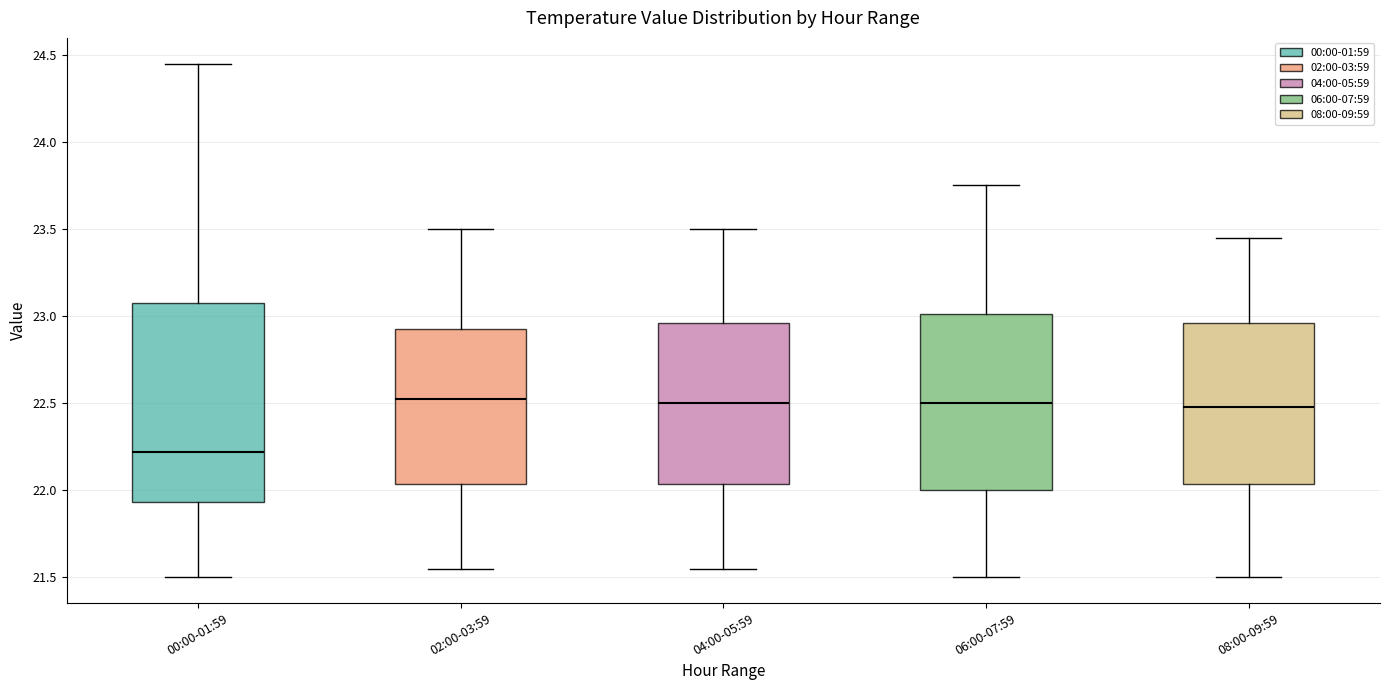

Which box is the tallest, from its lower edge to its upper edge?

00:00-01:59